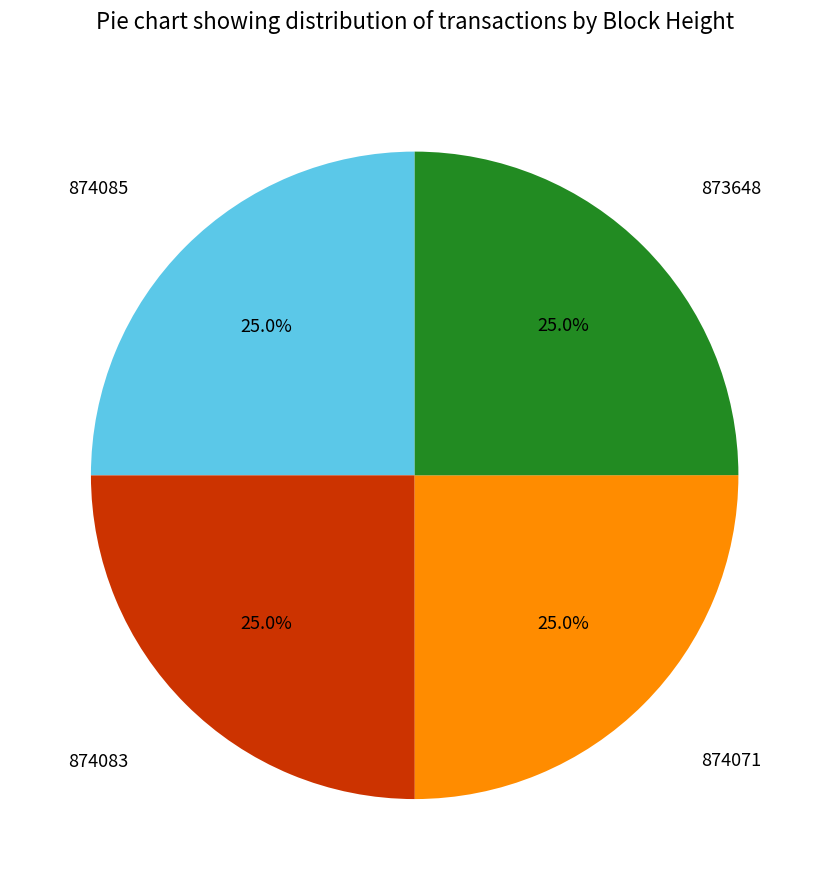

Does any single category account for the majority?

No